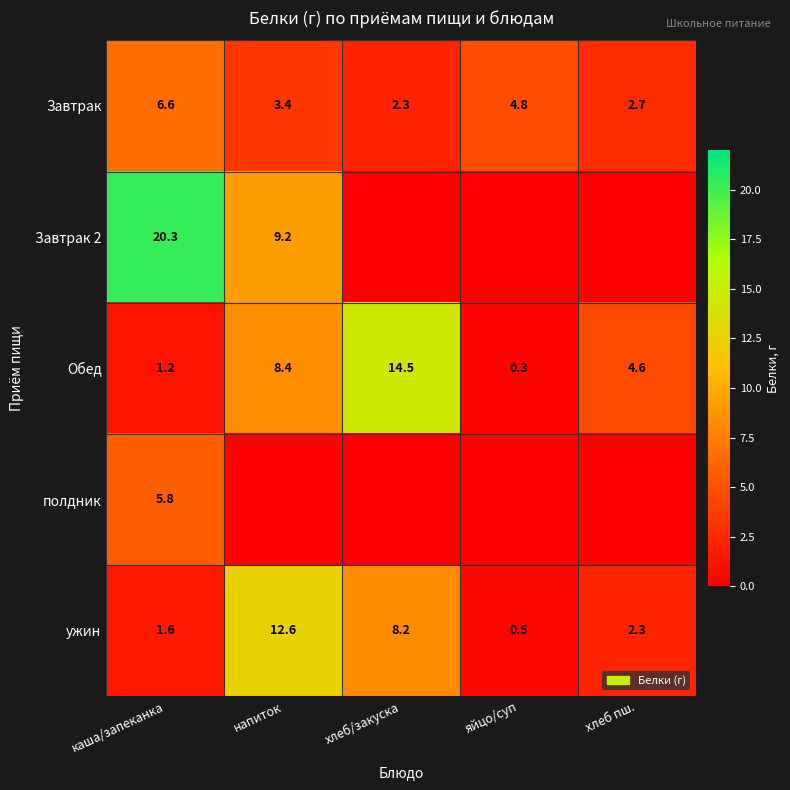

At how many categories does at least one series exceed 19?

1